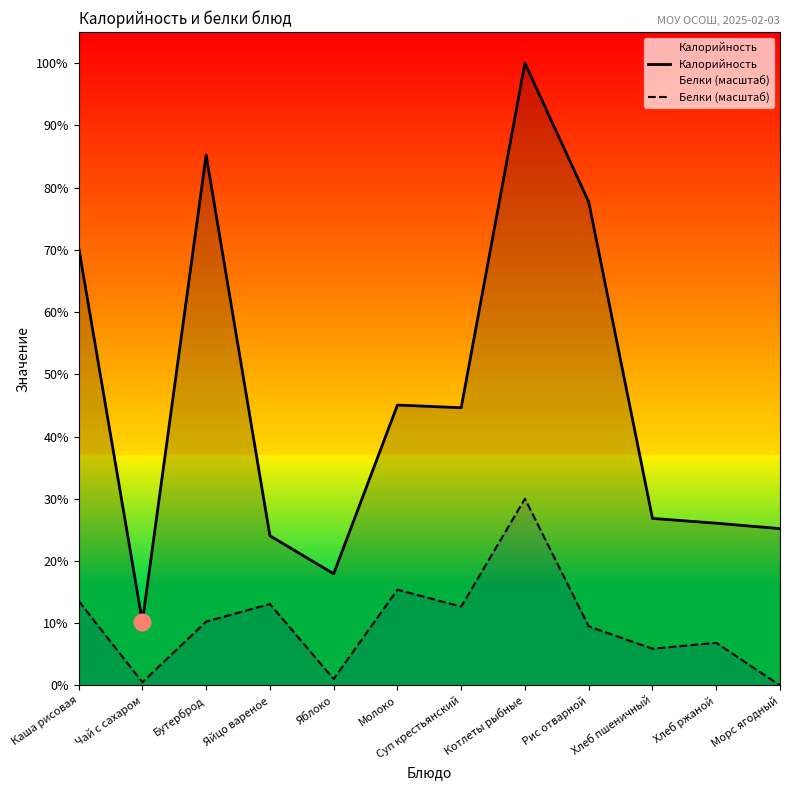

At which category is the sum across all series the highest?

Котлеты рыбные